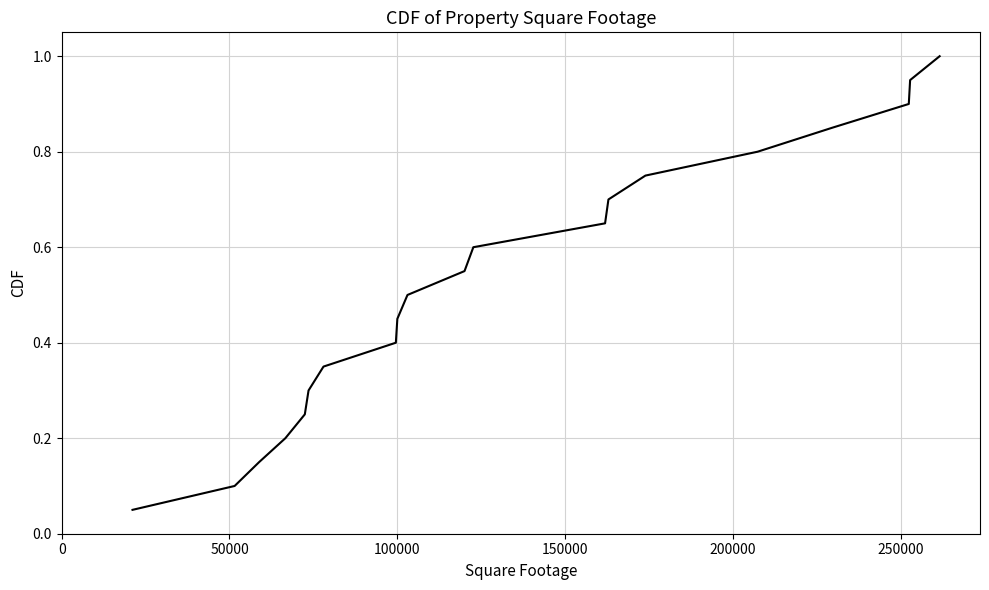

What is the greatest value displayed?

1.0